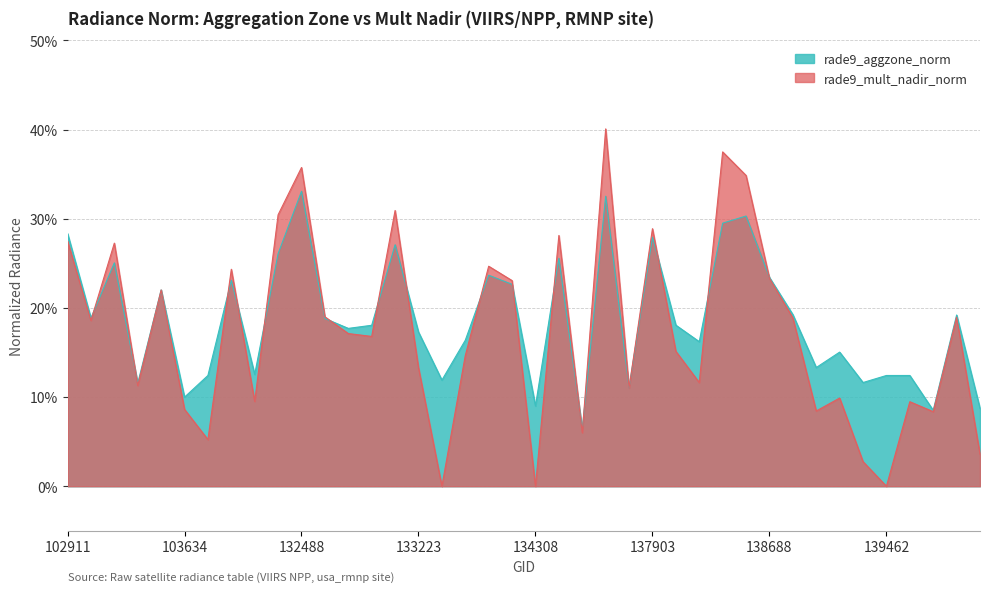

Which category has the highest value in the rade9_aggzone_norm series?

132488